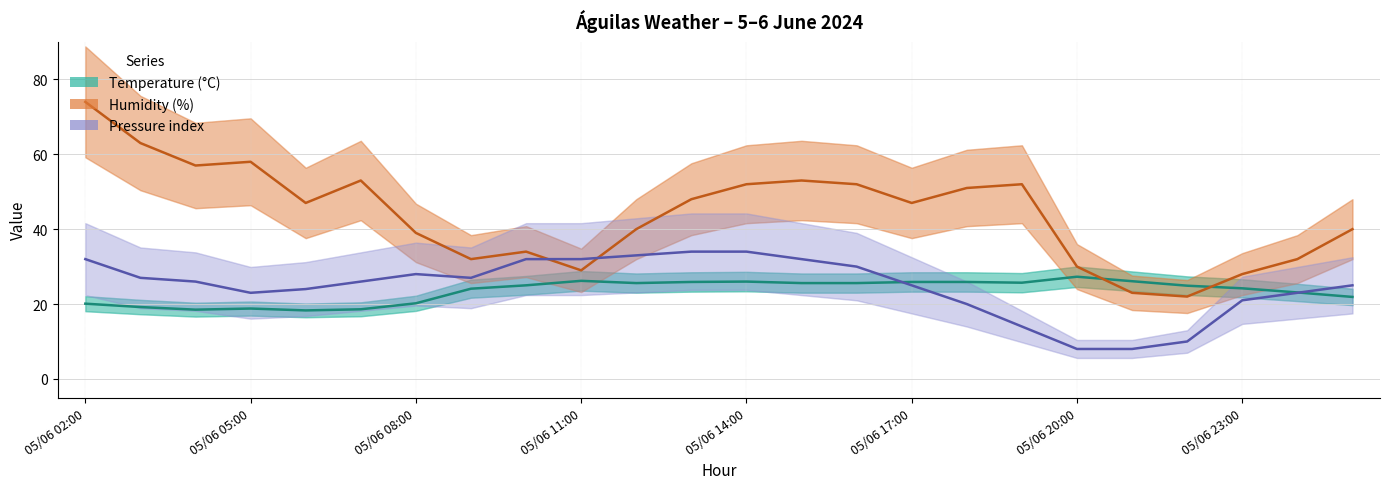

What is the maximum value for Temperature (°C)?

27.3